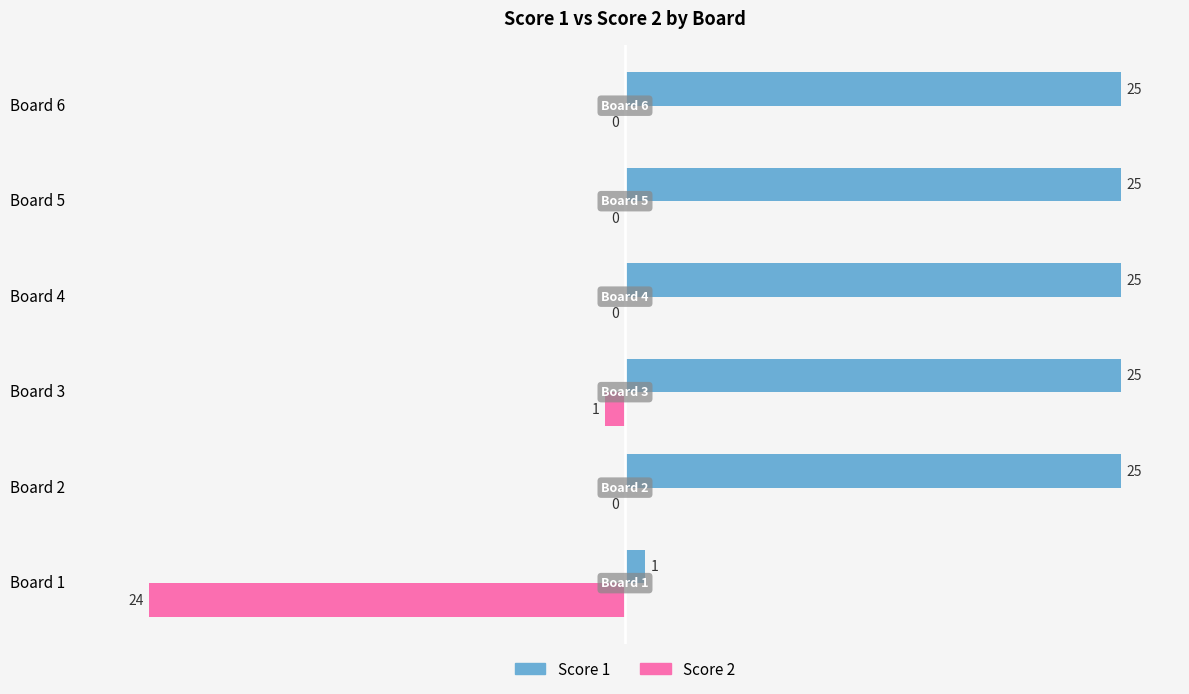

What is the greatest value displayed?

25